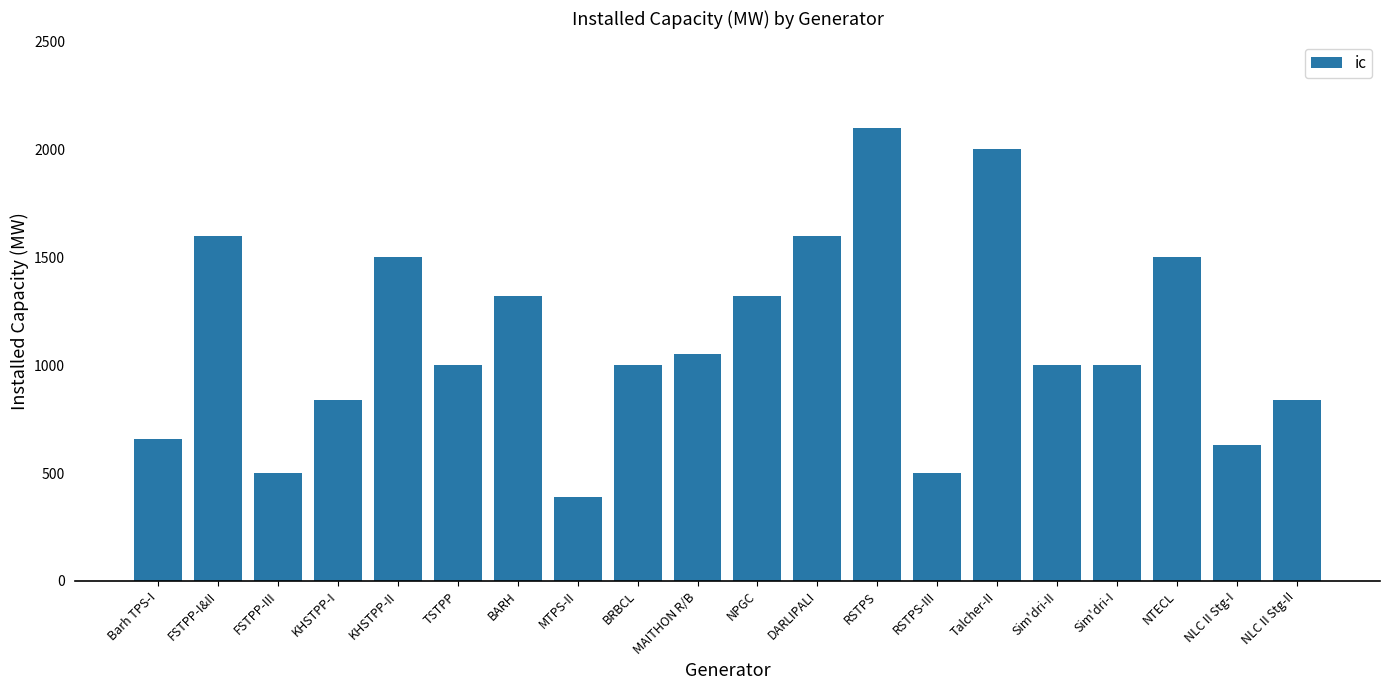

Which category has the highest value across all series?

RSTPS